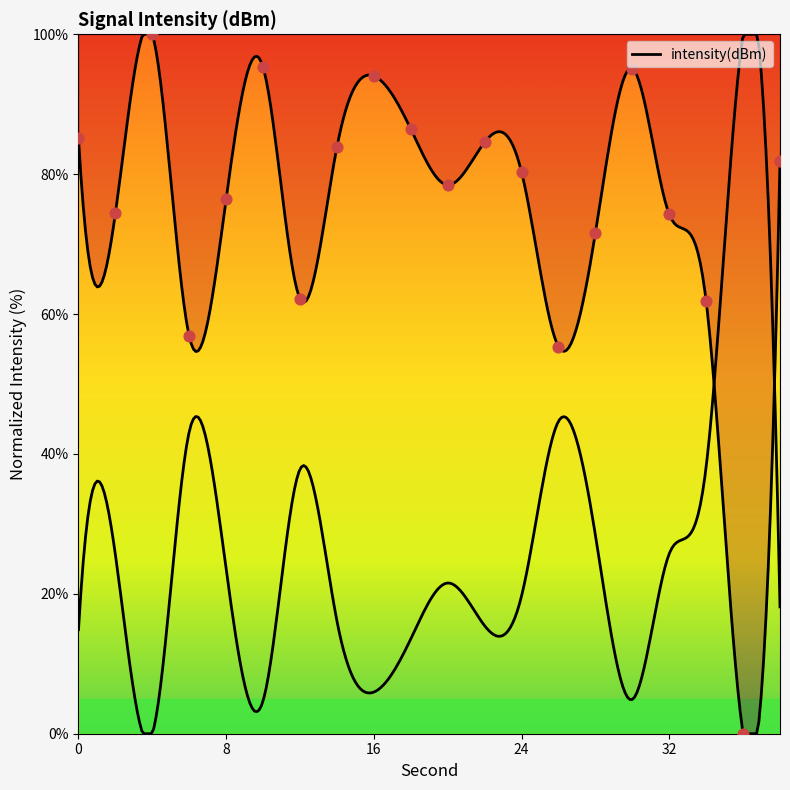

What is the ratio of the value at 14 to the value at 0?

1.0